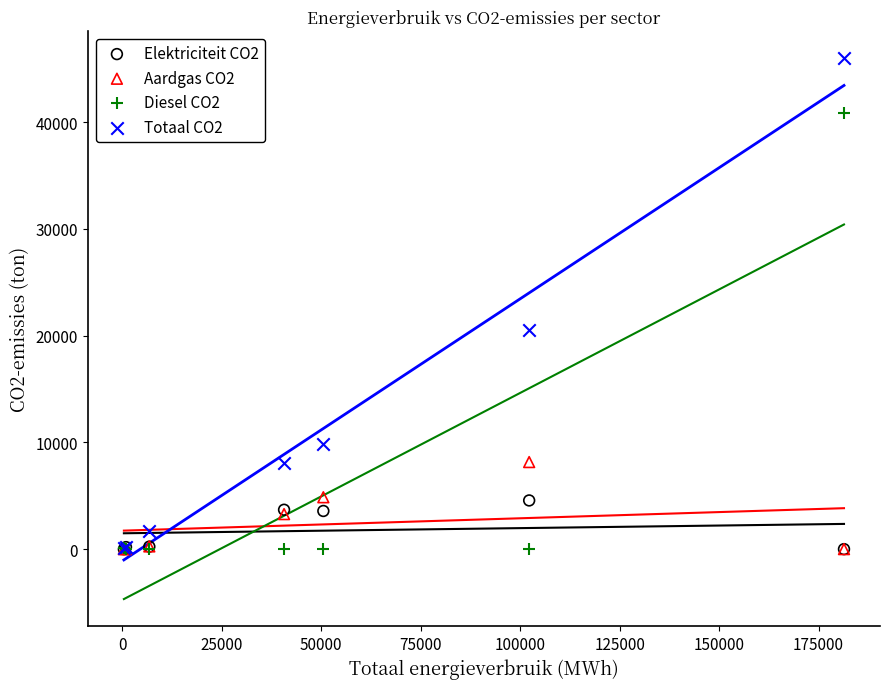

Across all series, what Y value is closest to 22979?

20479.9